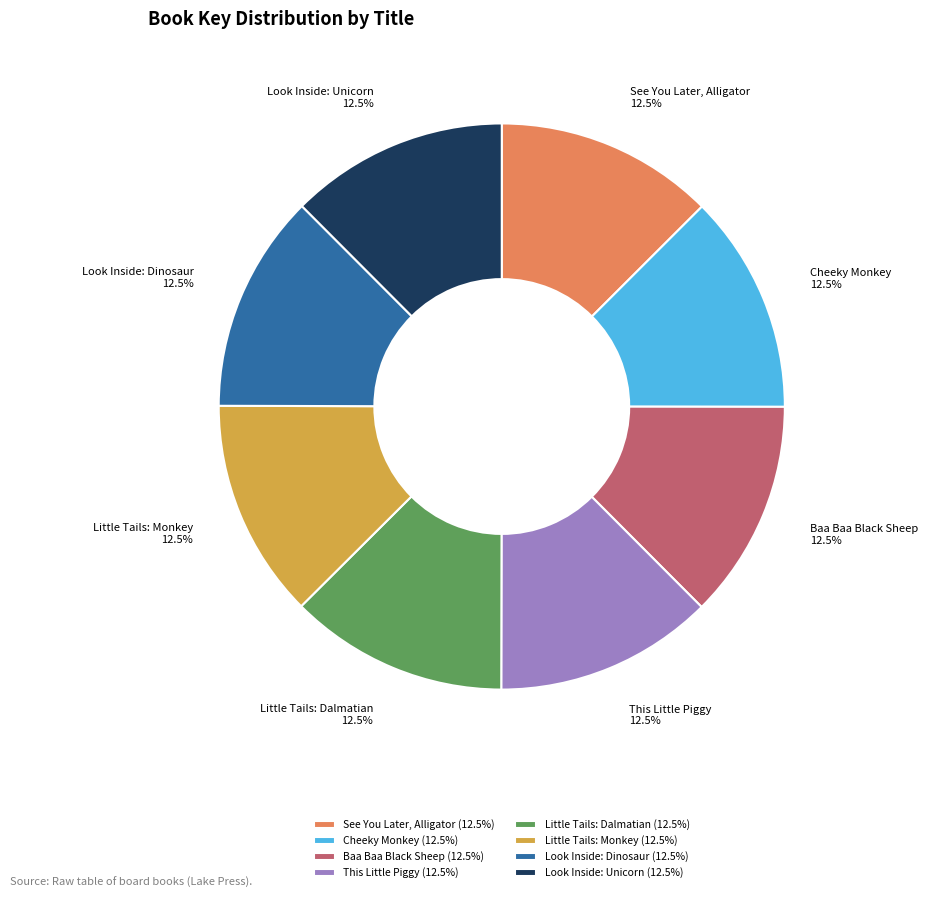

Approximately how many times larger is the value at Cheeky Monkey compared to Baa Baa Black Sheep?

1.0